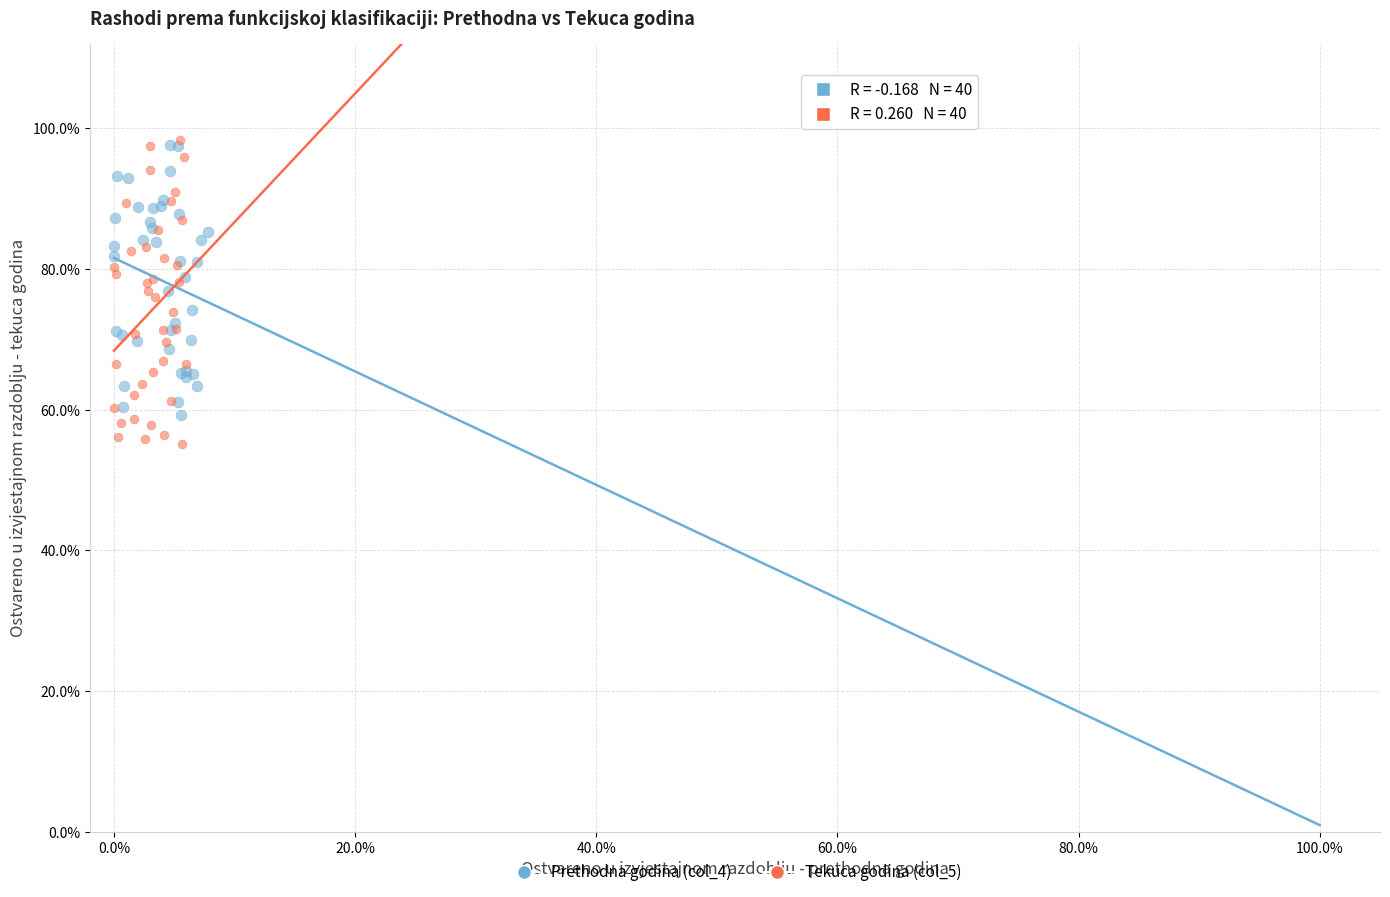

Which series has the widest spread of Y values?

Tekuca godina (col_5)